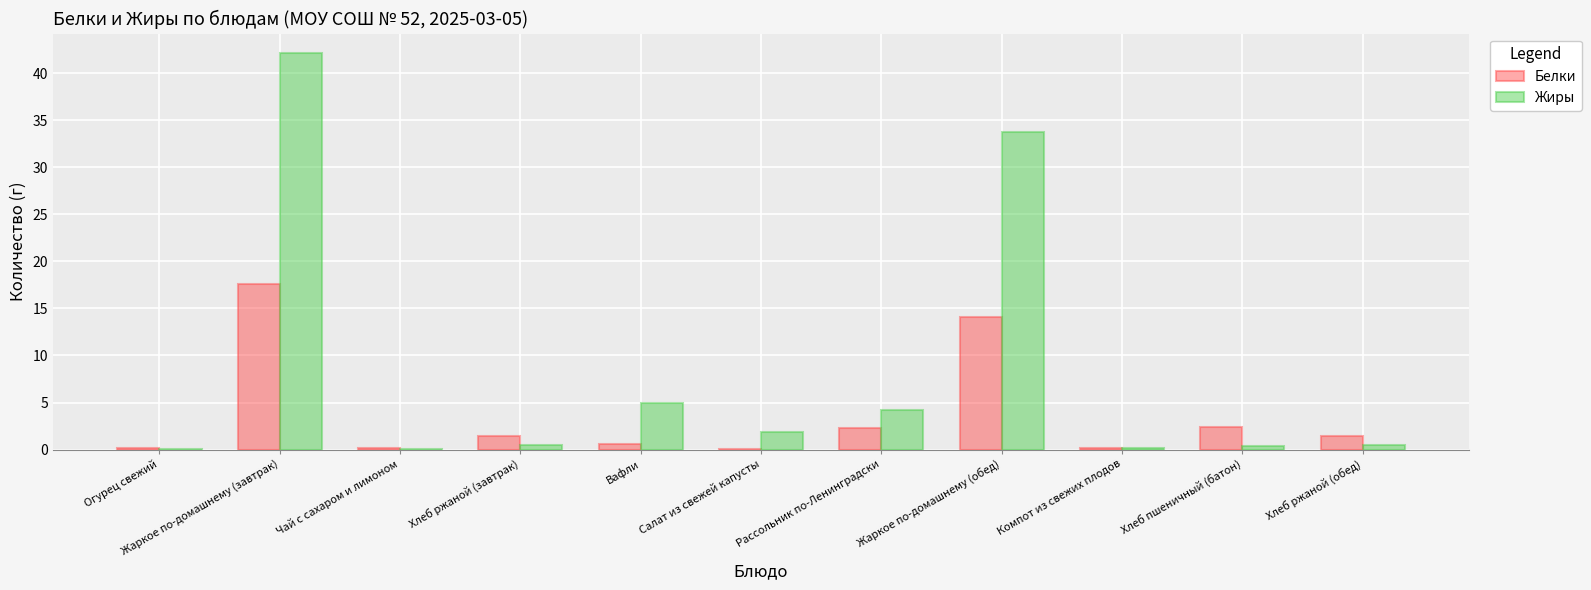

Is it true that Жиры equals 21.5 at Жаркое по-домашнему (обед)?

False